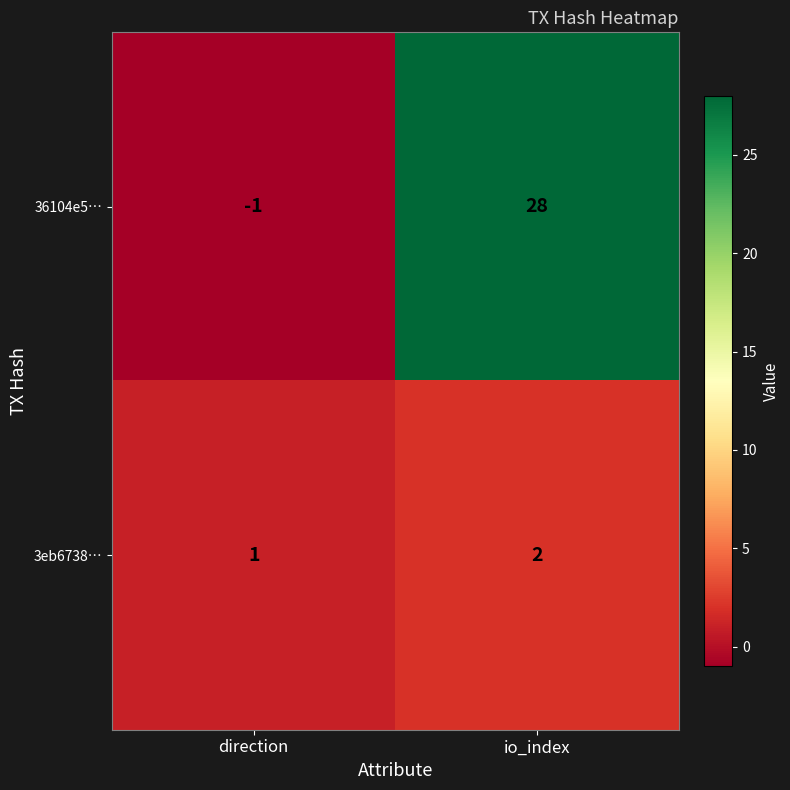

At which category does the chart reach its peak across all series?

io_index